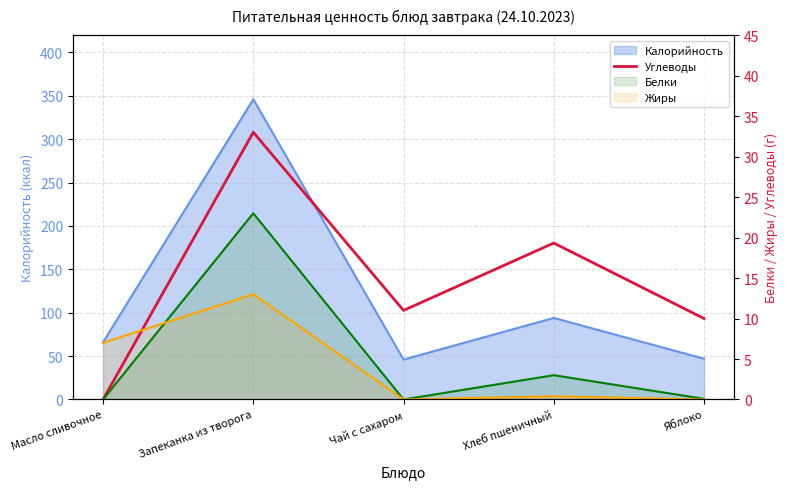

What position from the right is Запеканка из творога?

4